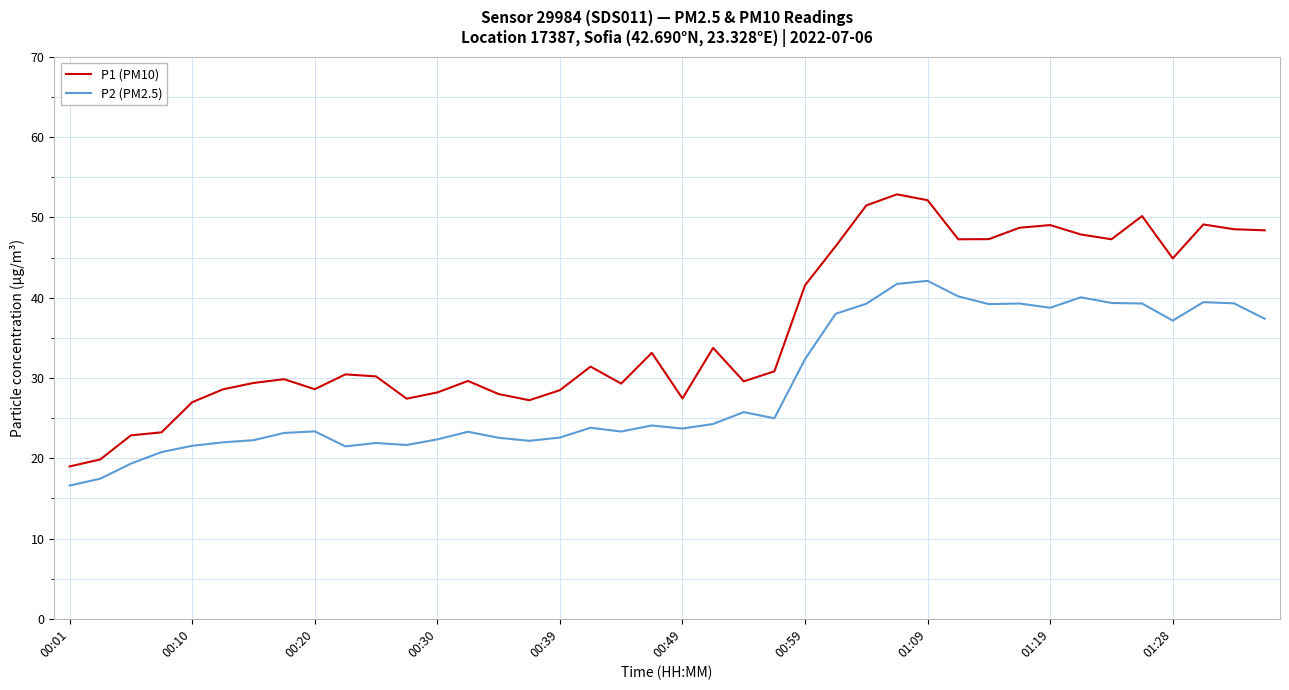

How many categories are shown in the chart?

40